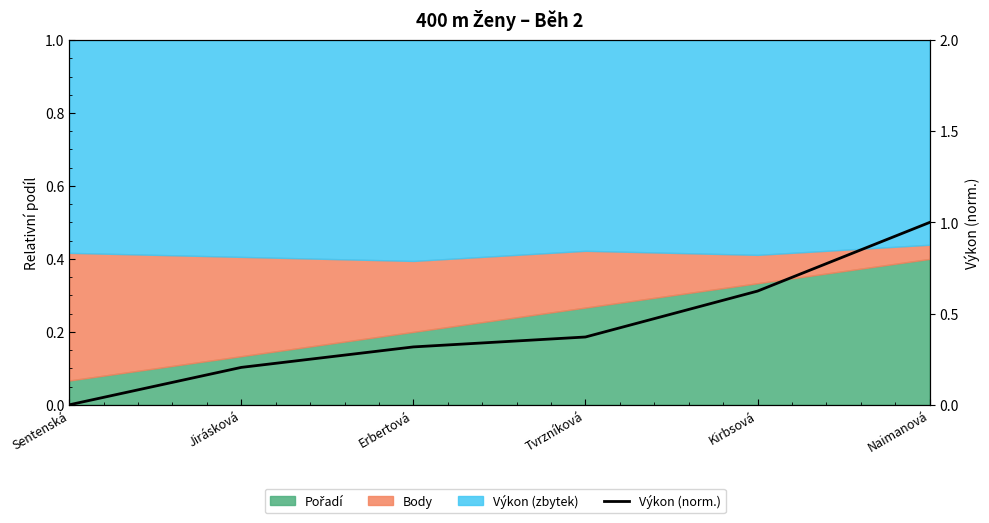

How many lines are shown in the chart?

1